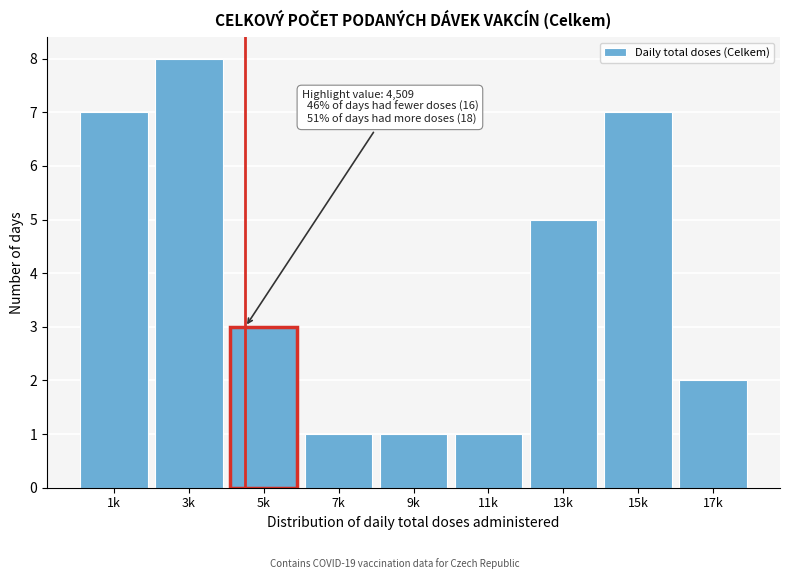

Reading right to left, transcribe all the data shown in this chart.

2	7	5	1	1	1	3	8	7